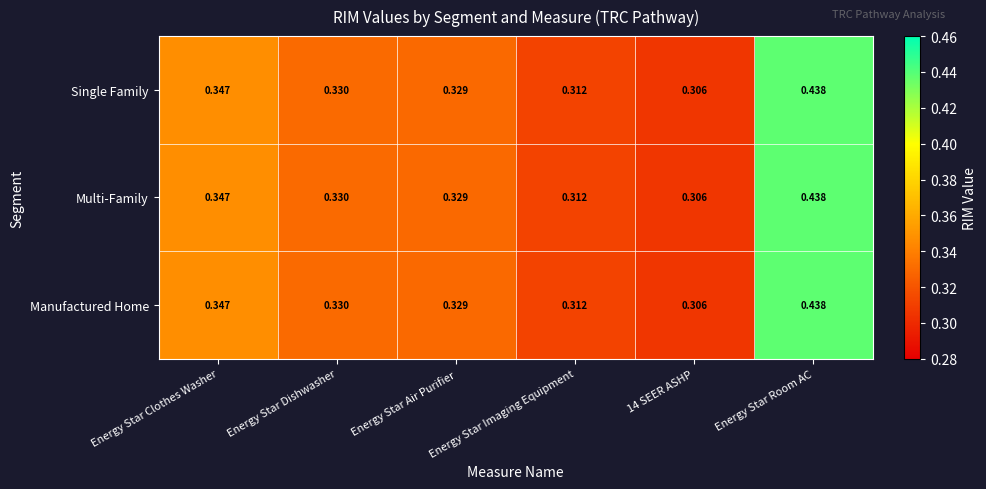

At which category does the chart reach its peak across all series?

Energy Star Room AC